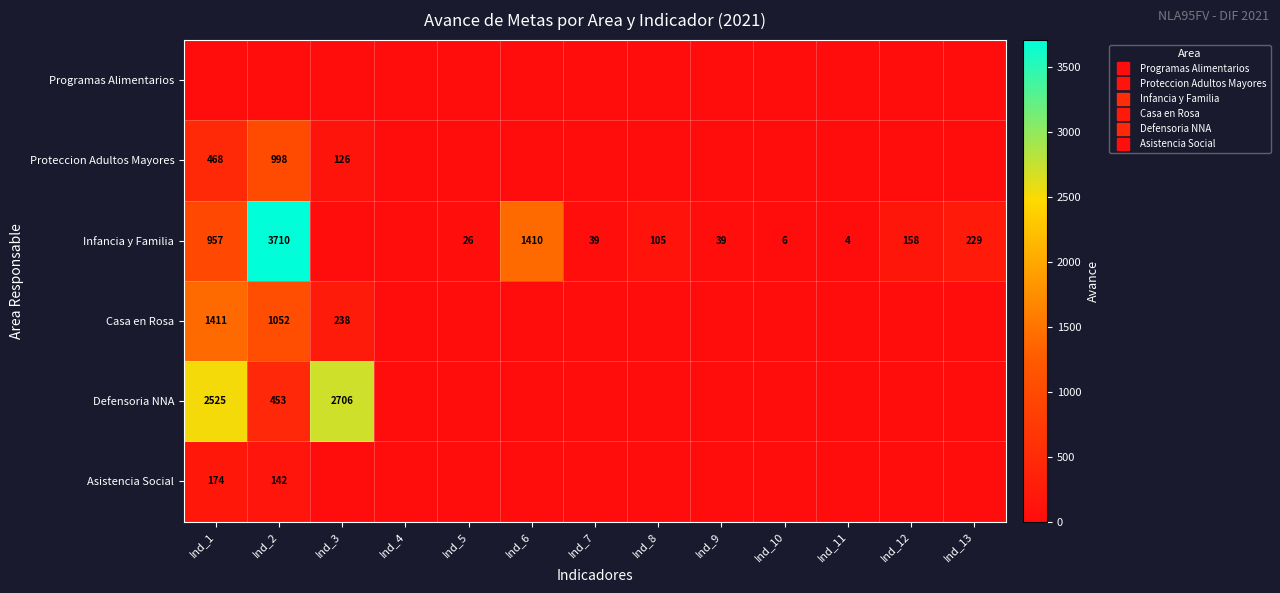

What is the maximum value shown in the chart?

3710